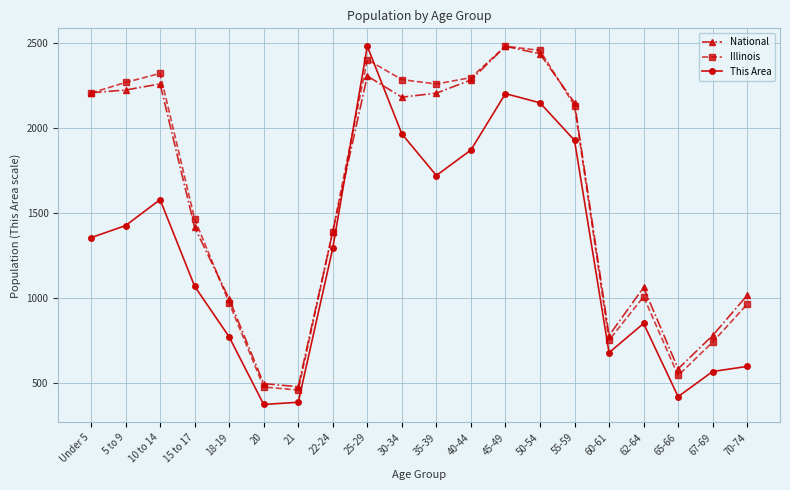

Where is National nearest to the value 1477?

15 to 17